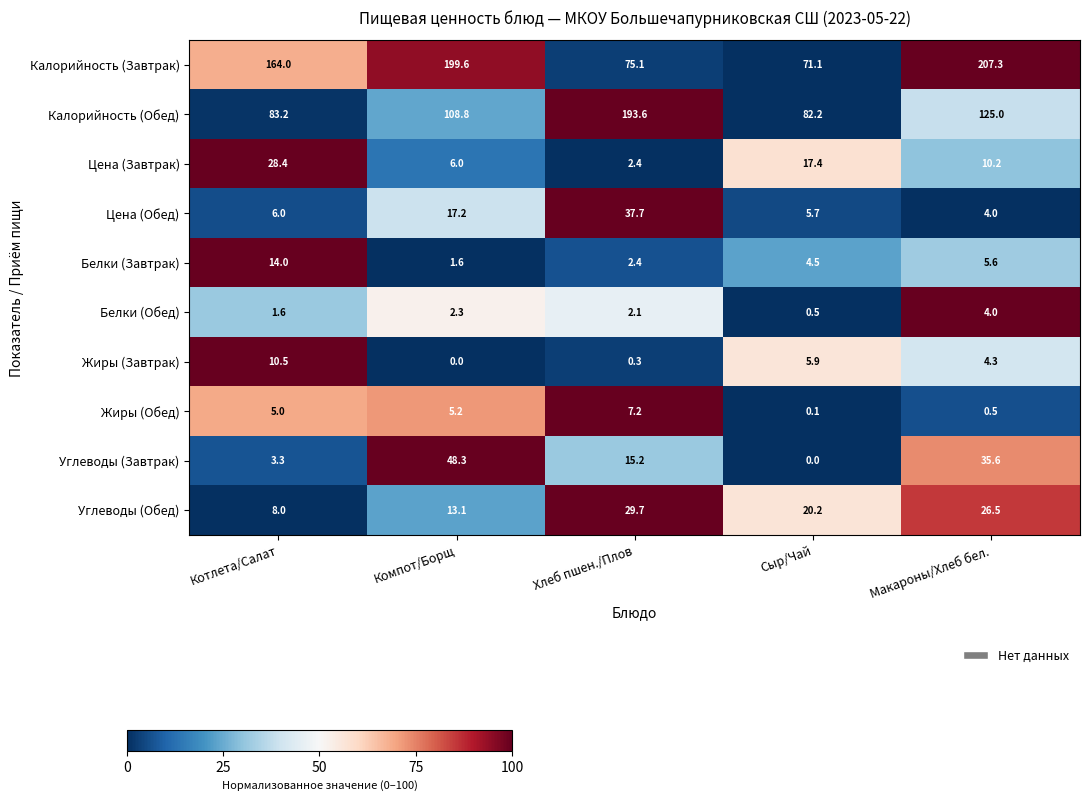

True or false: Белки (Обед) has a value of 4.0 at Макароны/Хлеб бел..

True